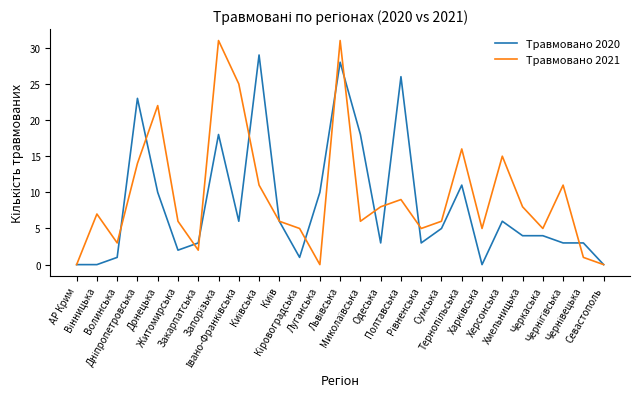

Is it true that Травмовано 2021 equals 0 at Севастополь?

True